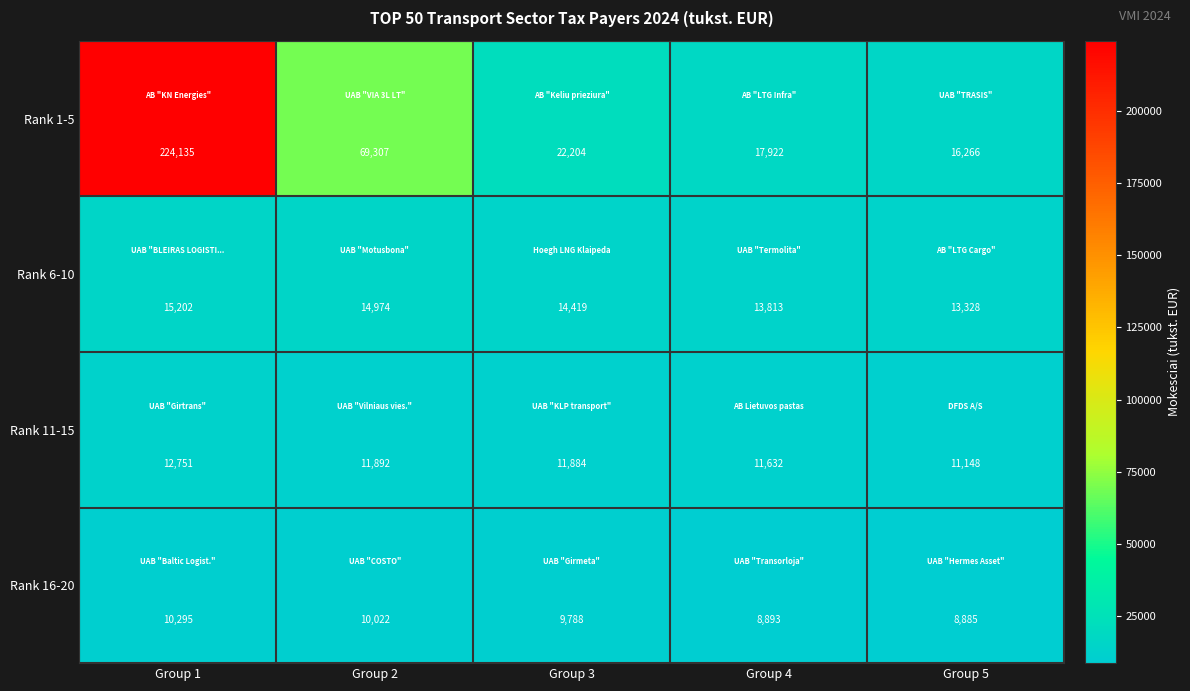

Reading right to left, extract all data points from this chart.

Rank 1-5: Group 5=16266	Group 4=17922	Group 3=22204	Group 2=69307	Group 1=224135
Rank 6-10: Group 5=13328	Group 4=13813	Group 3=14419	Group 2=14974	Group 1=15202
Rank 11-15: Group 5=11148	Group 4=11632	Group 3=11884	Group 2=11892	Group 1=12751
Rank 16-20: Group 5=8885	Group 4=8893	Group 3=9788	Group 2=10022	Group 1=10295